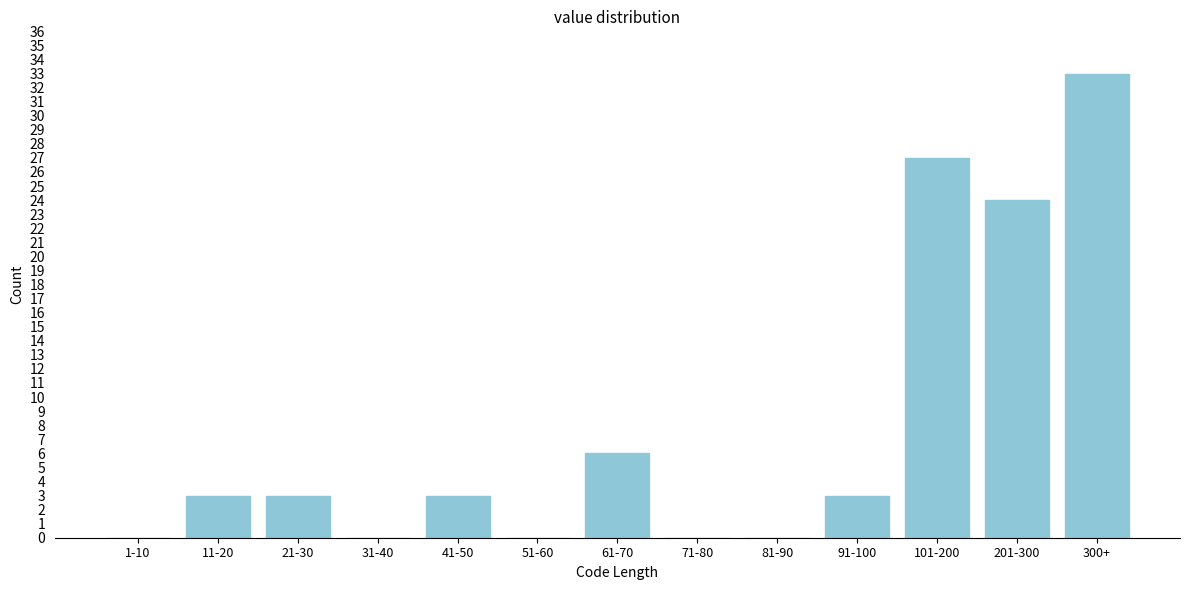

Reading right to left, extract all data points from this chart.

300+=33	201-300=24	101-200=27	91-100=3	81-90=0	71-80=0	61-70=6	51-60=0	41-50=3	31-40=0	21-30=3	11-20=3	1-10=0